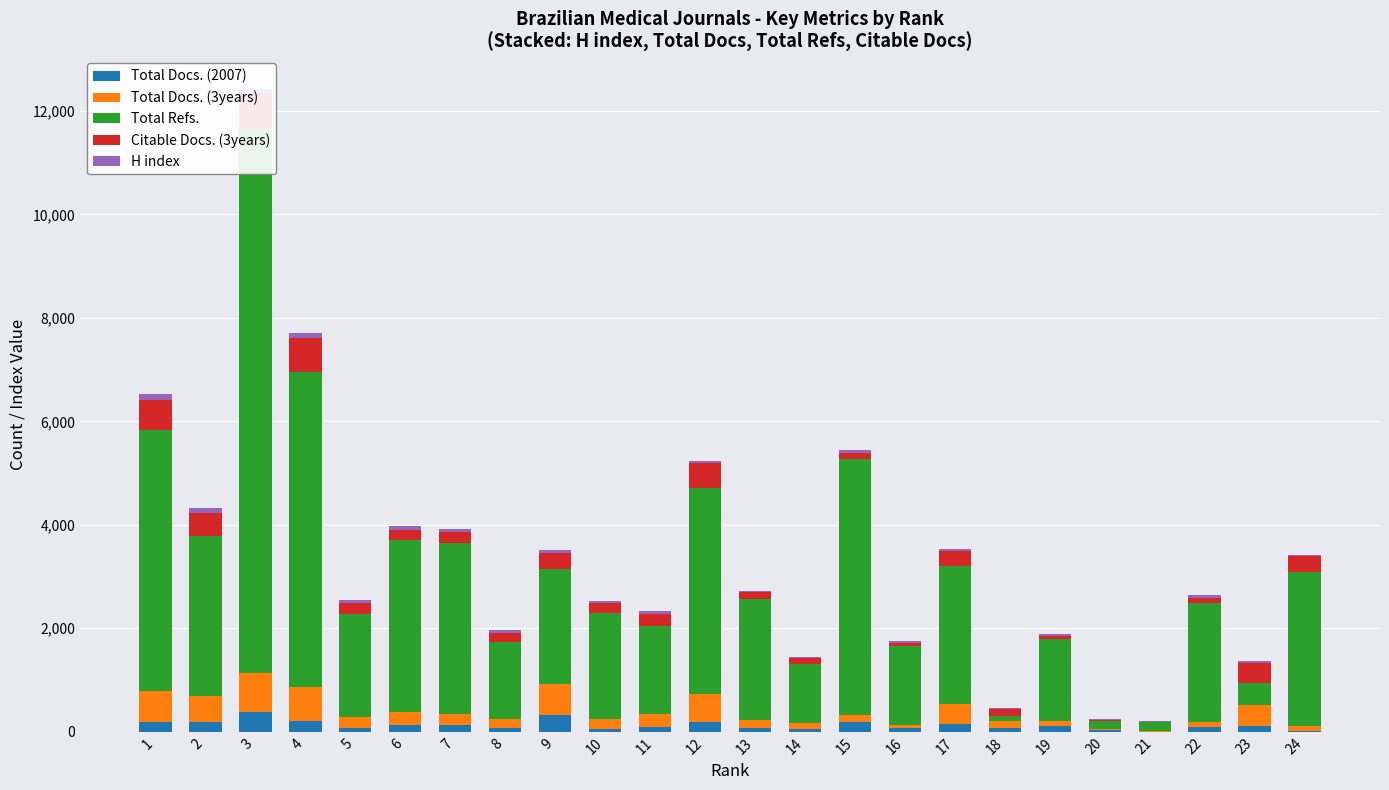

What is the difference between the highest and lowest values at 23?

400